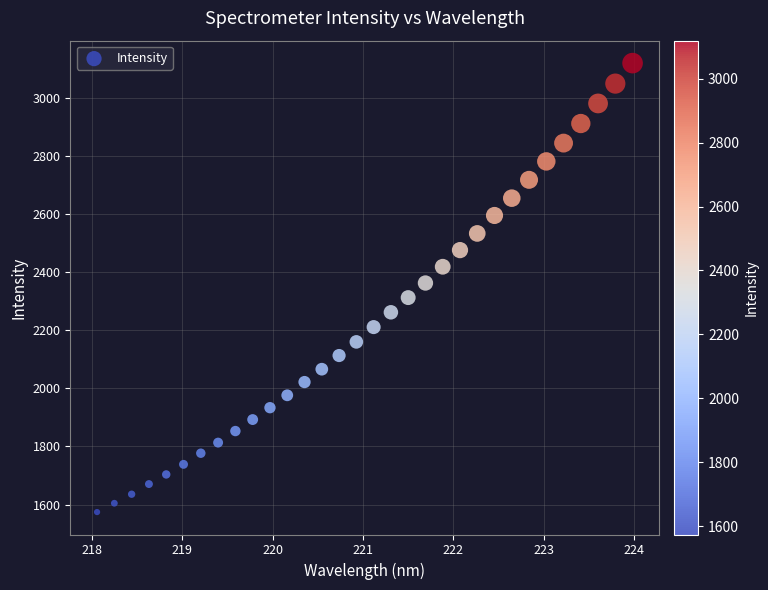

What is the range of X values (max minus min)?

5.9